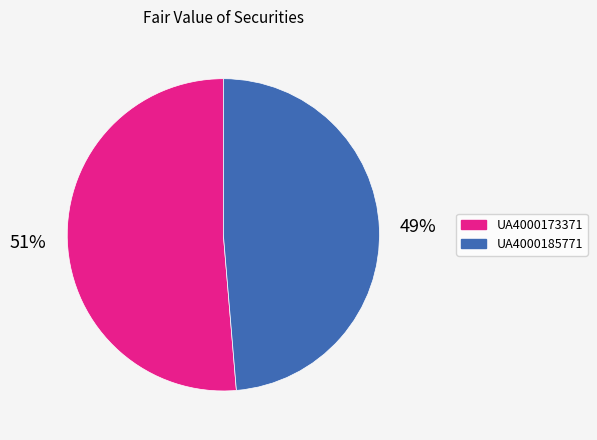

Is the sum of UA4000185771 and UA4000173371 greater than half?

Yes